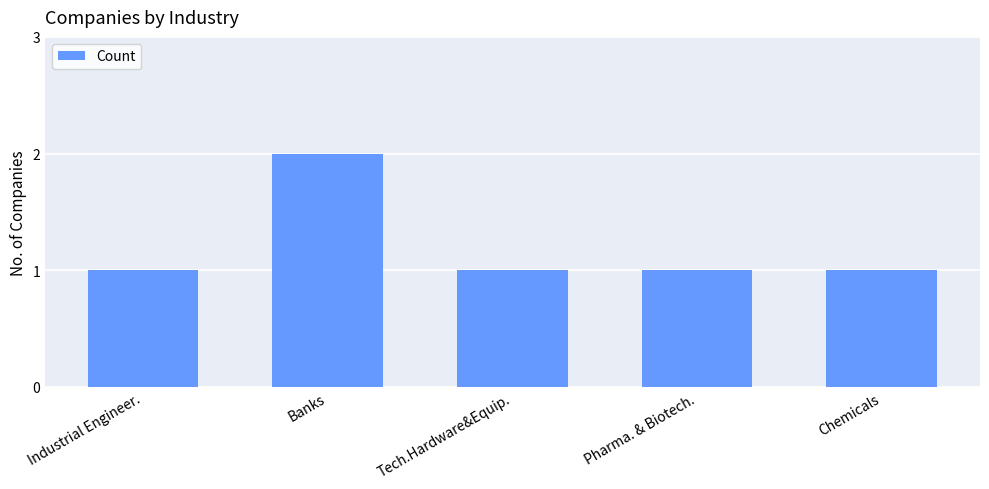

At which category does the chart reach its peak across all series?

Banks